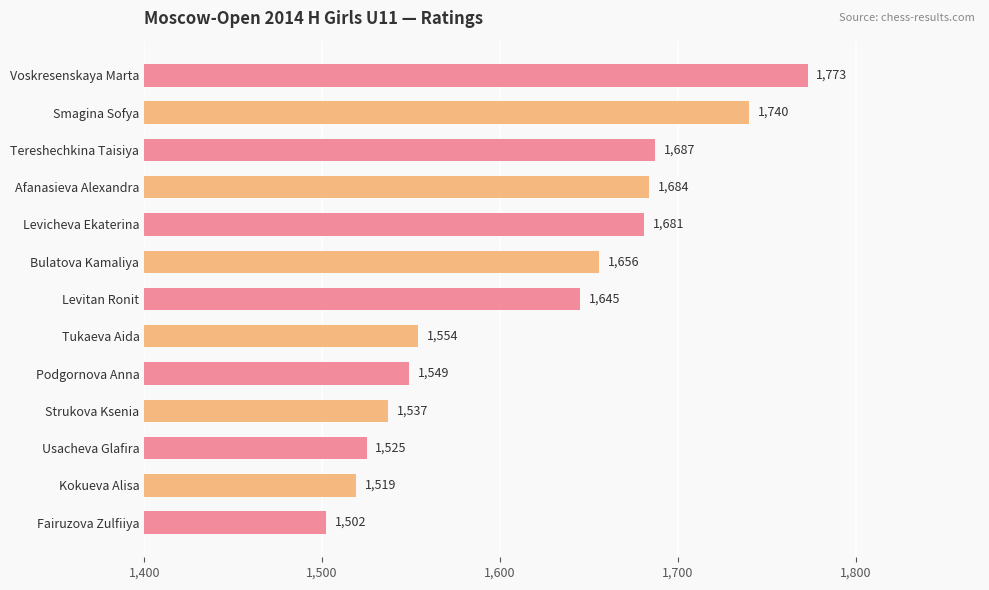

Reading top to bottom, what are all the values shown in this chart?

1773	1740	1687	1684	1681	1656	1645	1554	1549	1537	1525	1519	1502